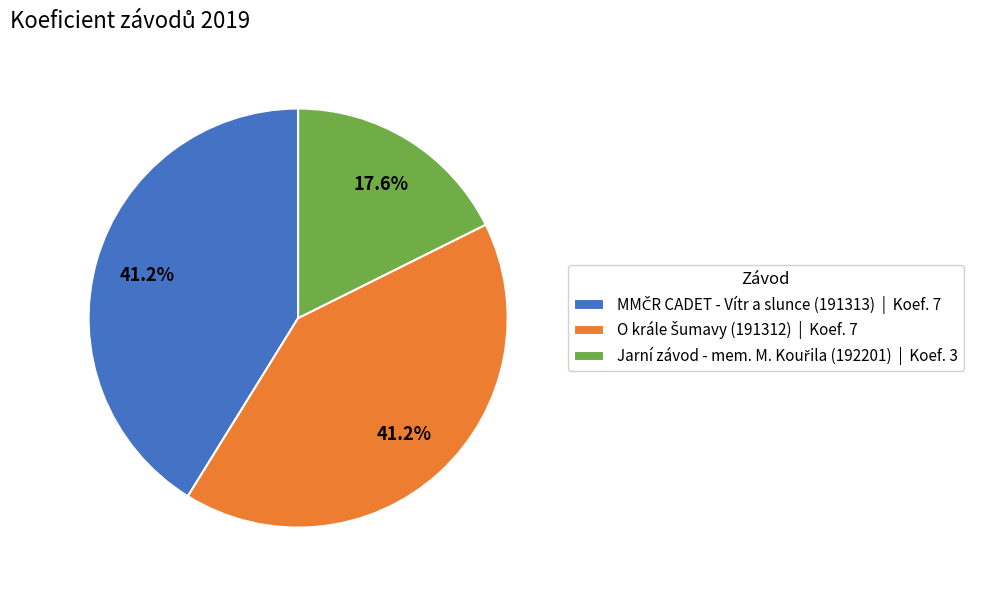

To the nearest percent, what is the average slice percentage?

33%